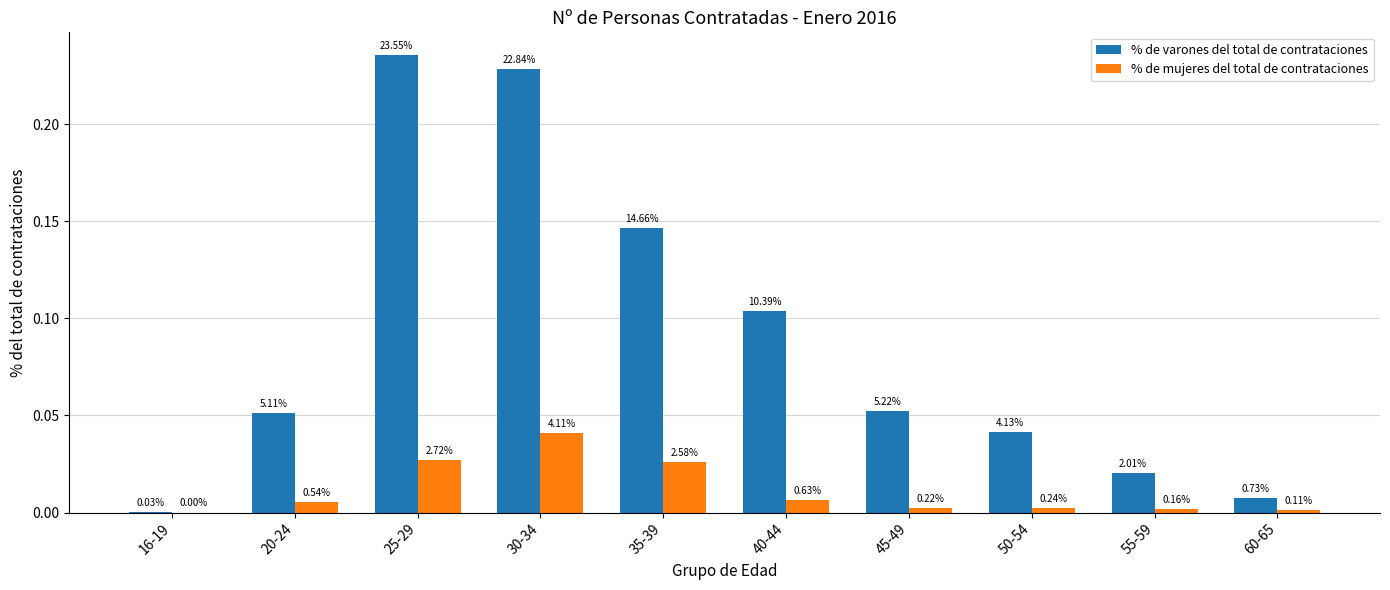

Between 16-19 and 20-24, which is larger?

20-24